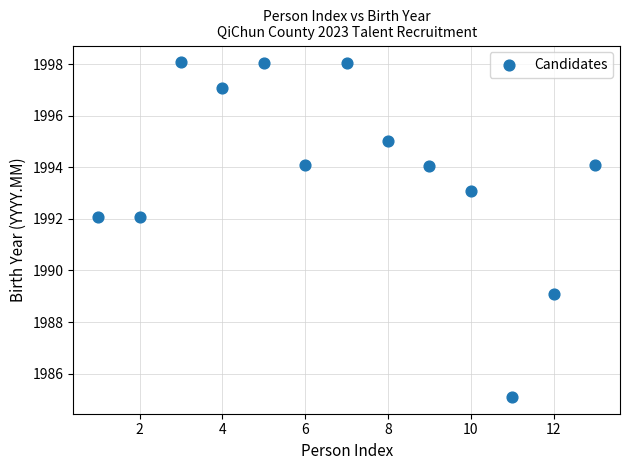

What is the range of X values (max minus min)?

12.0